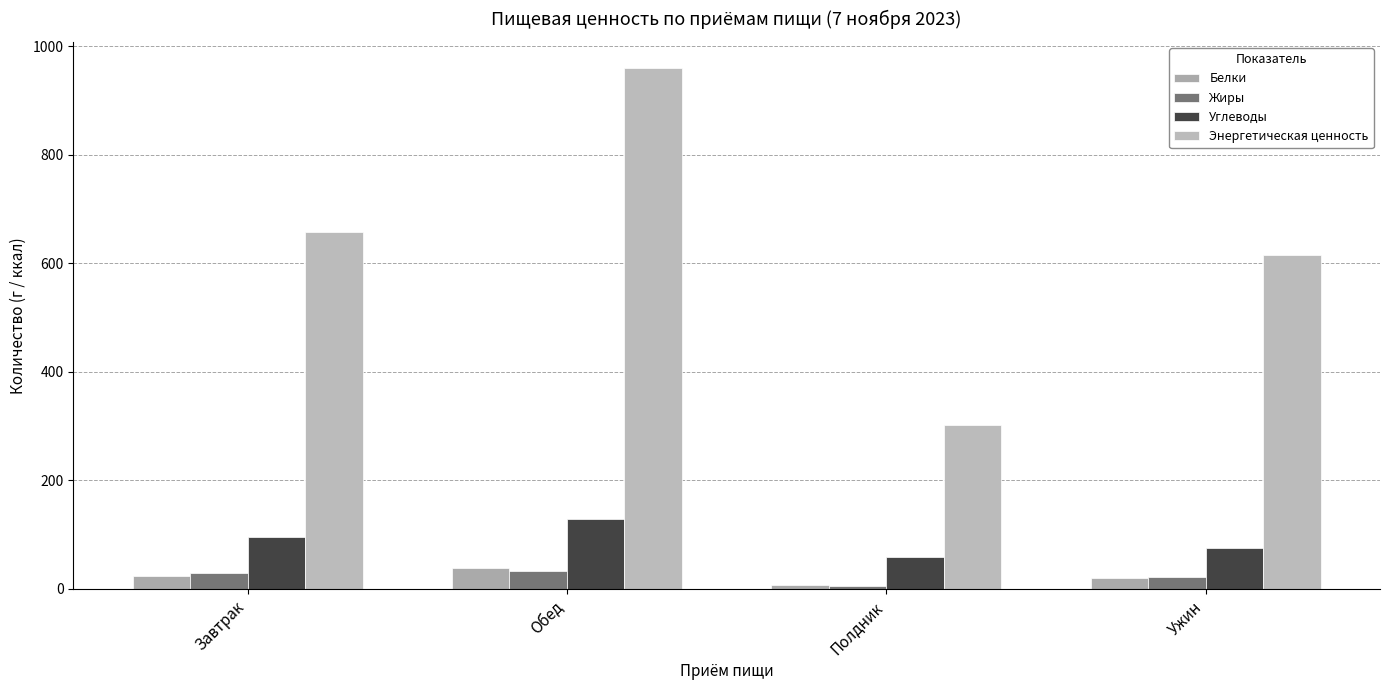

Does the chart contain stacked bars?

No